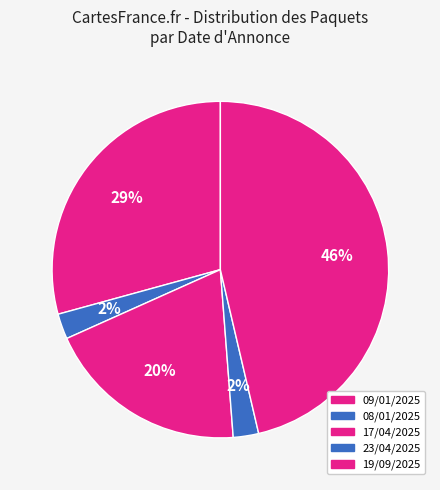

Rank the categories by value from highest to lowest.

09/01/2025, 17/04/2025, 19/09/2025, 23/04/2025, 08/01/2025